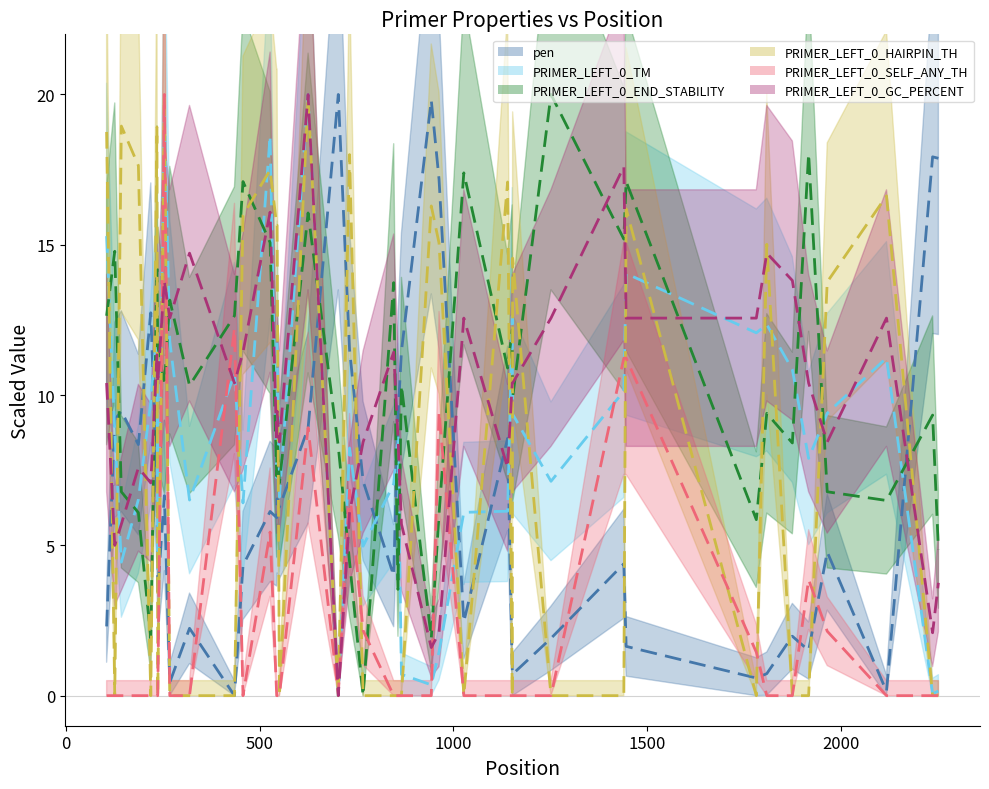

Which series has the largest total across all categories?

PRIMER_LEFT_0_END_STABILITY